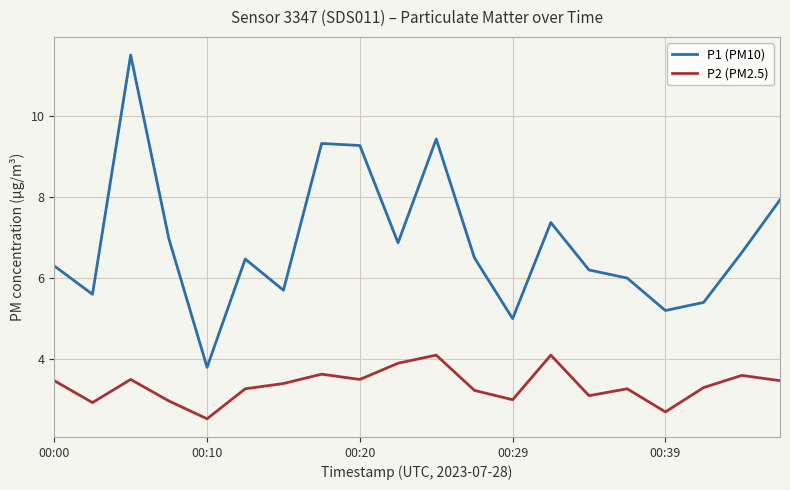

What is the minimum value shown in the chart?

2.5